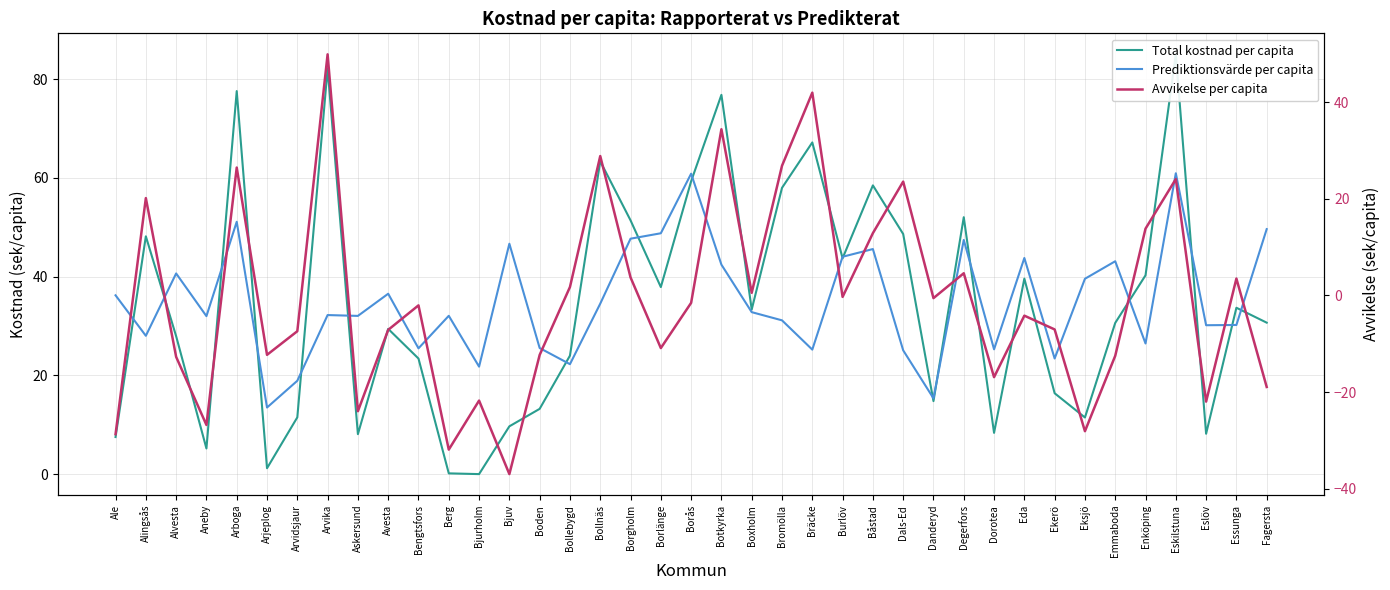

What are all the series names shown in the legend?

Total kostnad per capita, Prediktionsvärde per capita, Avvikelse per capita